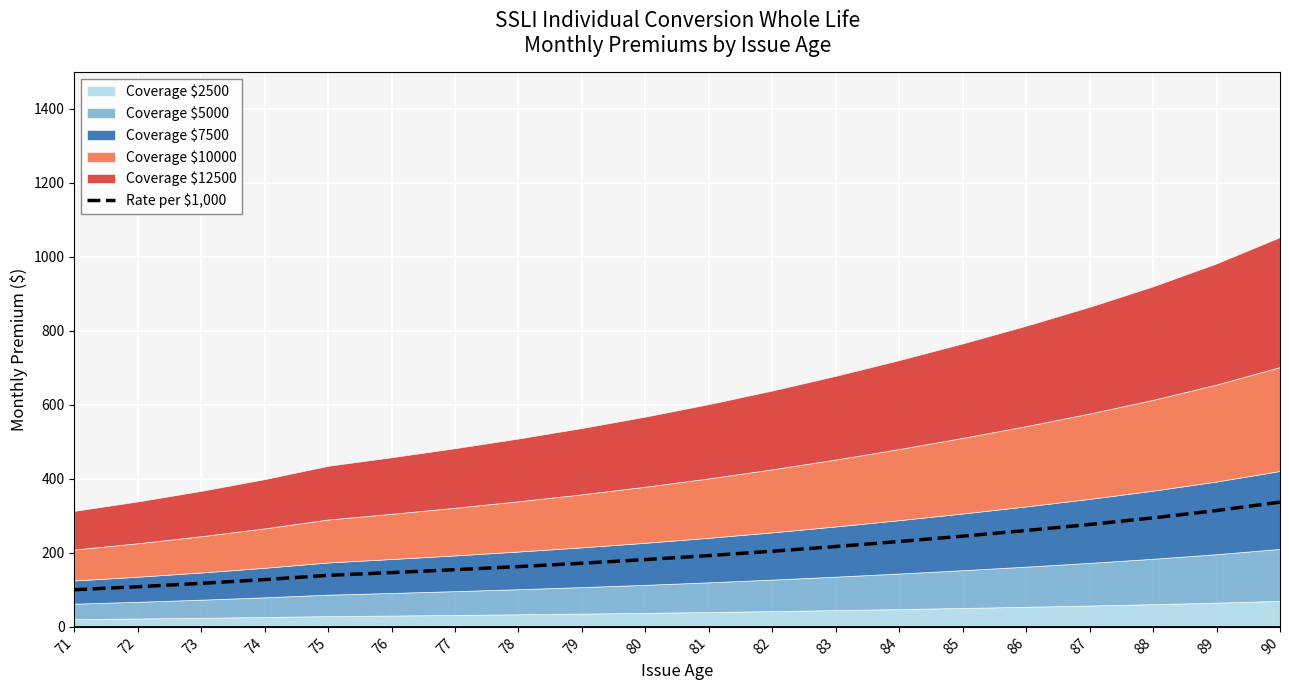

At which label is the value closest to 218?

83